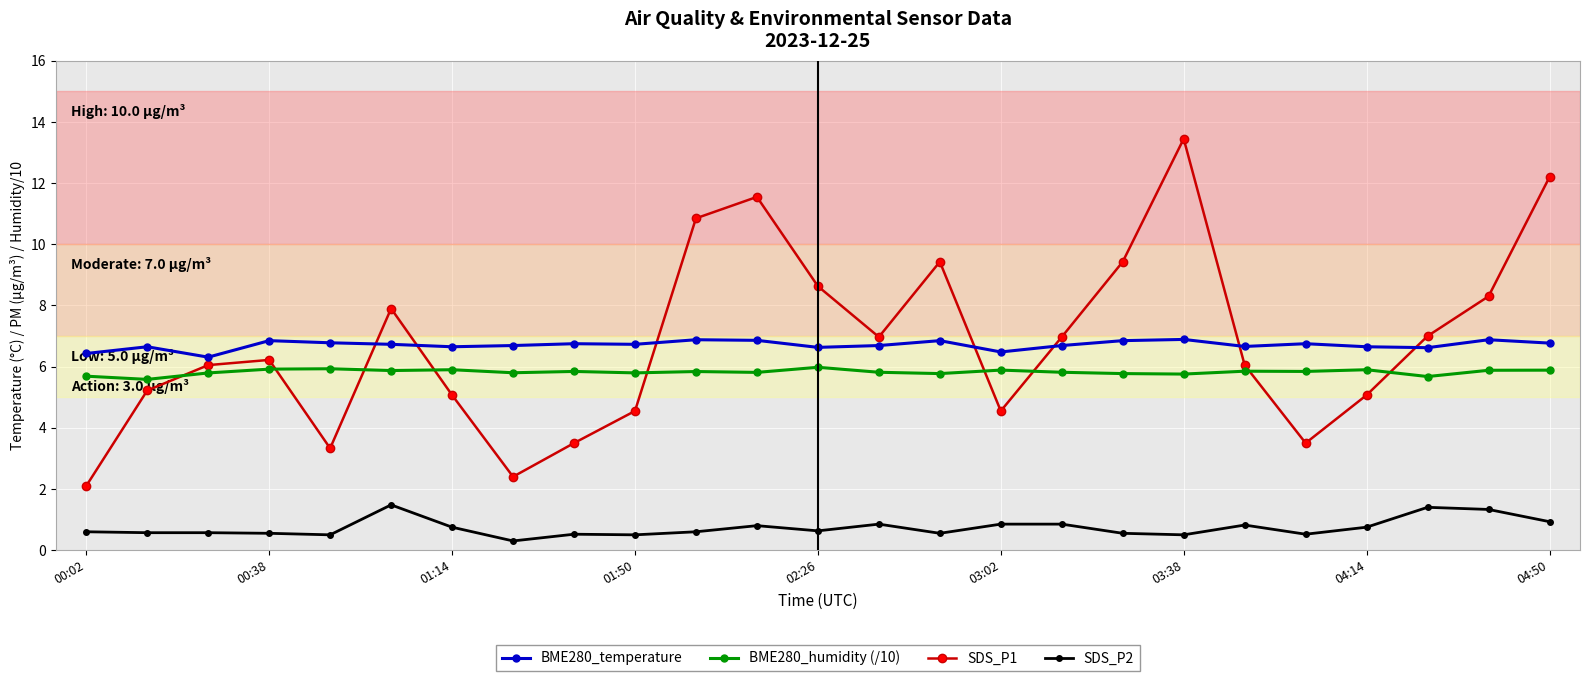

Which series has the largest range (max minus min)?

SDS_P1